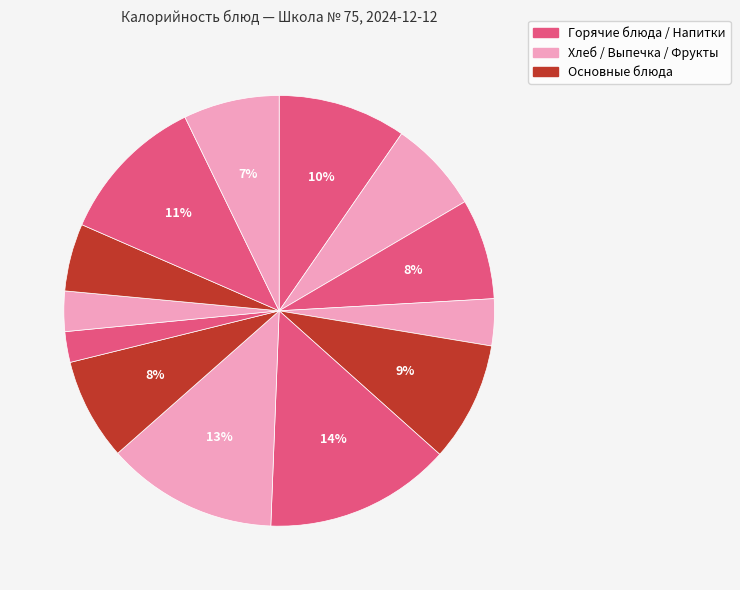

How many slices are in this pie chart?

13